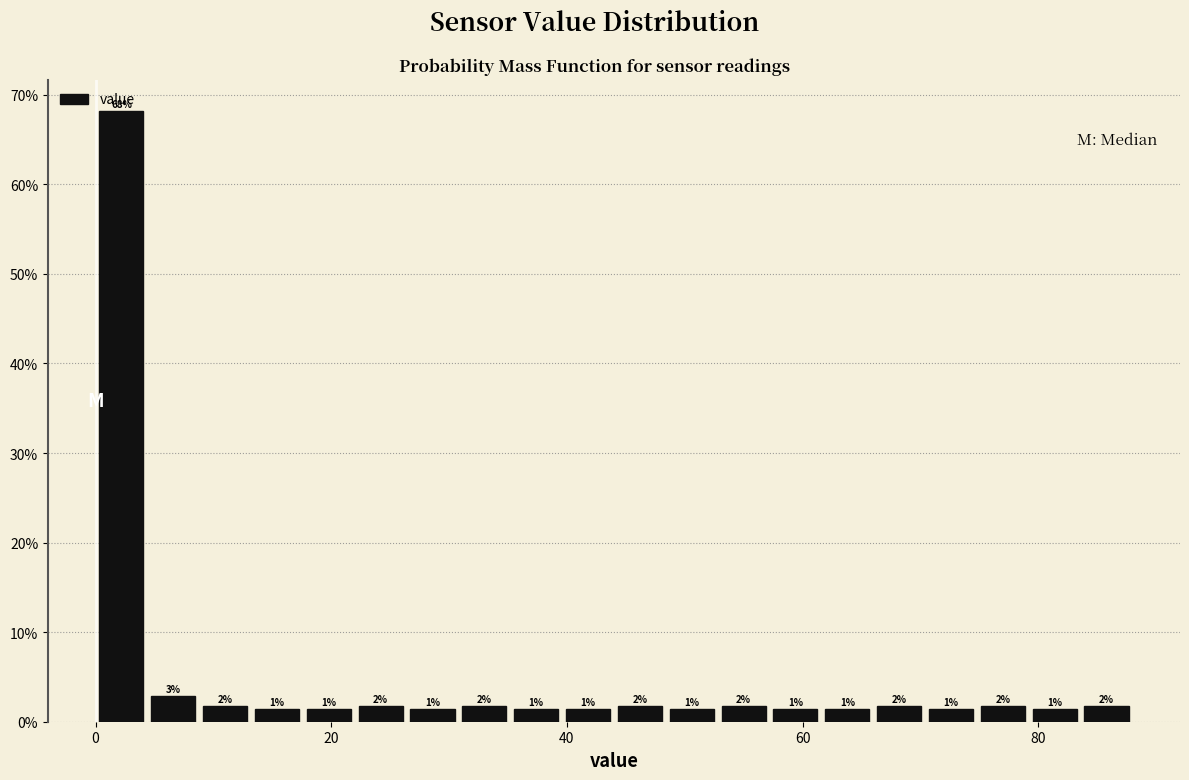

Around what value on the x-axis is the tallest bar? Give the approximate position of its centre, as read against the axis.

2